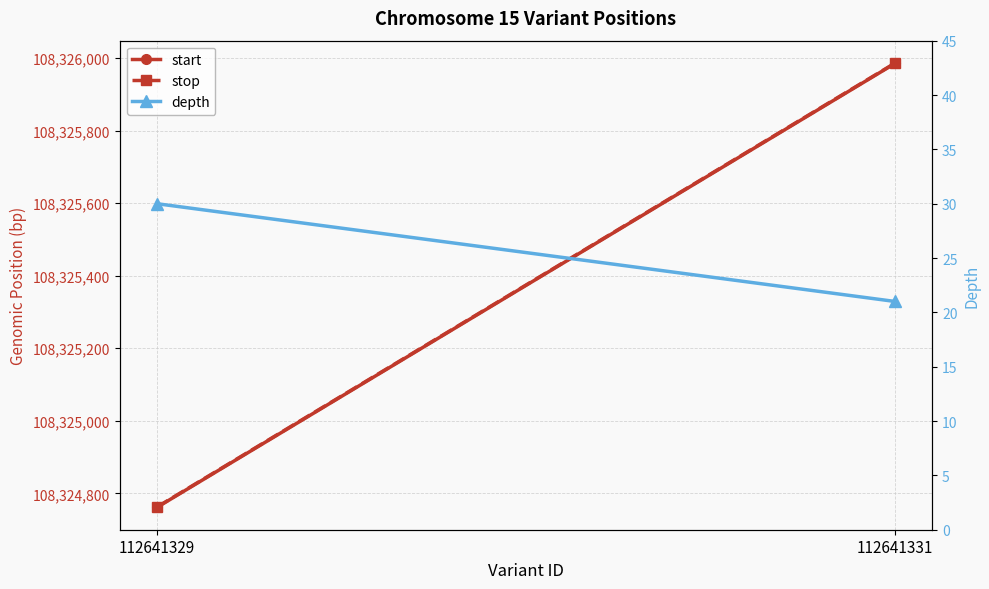

What is the average value of the stop series?

108325374